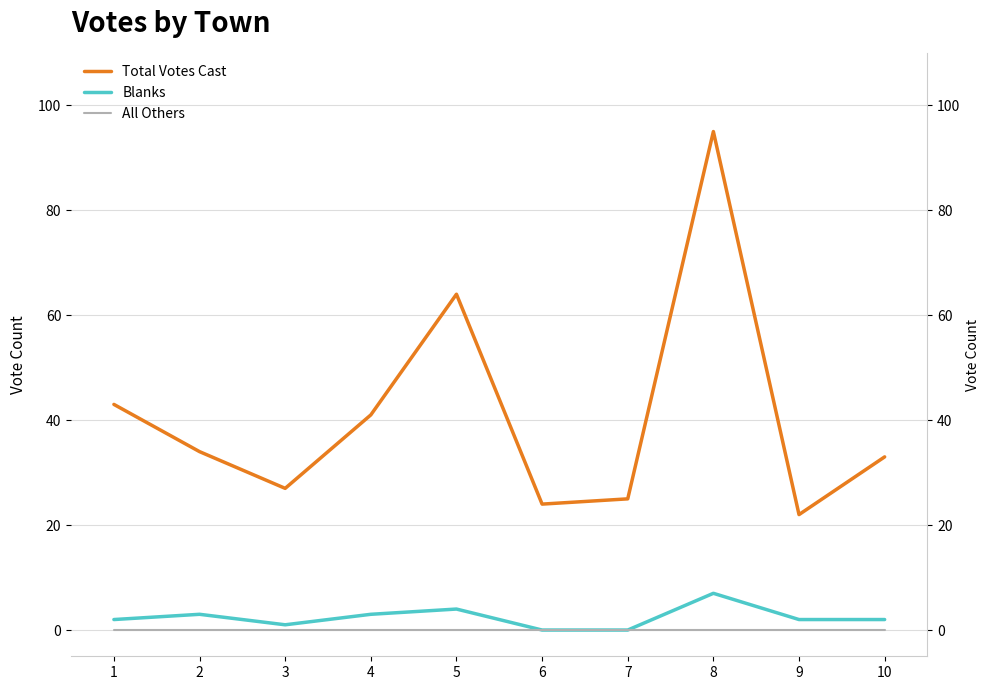

How many values in the Blanks series exceed 2?

4